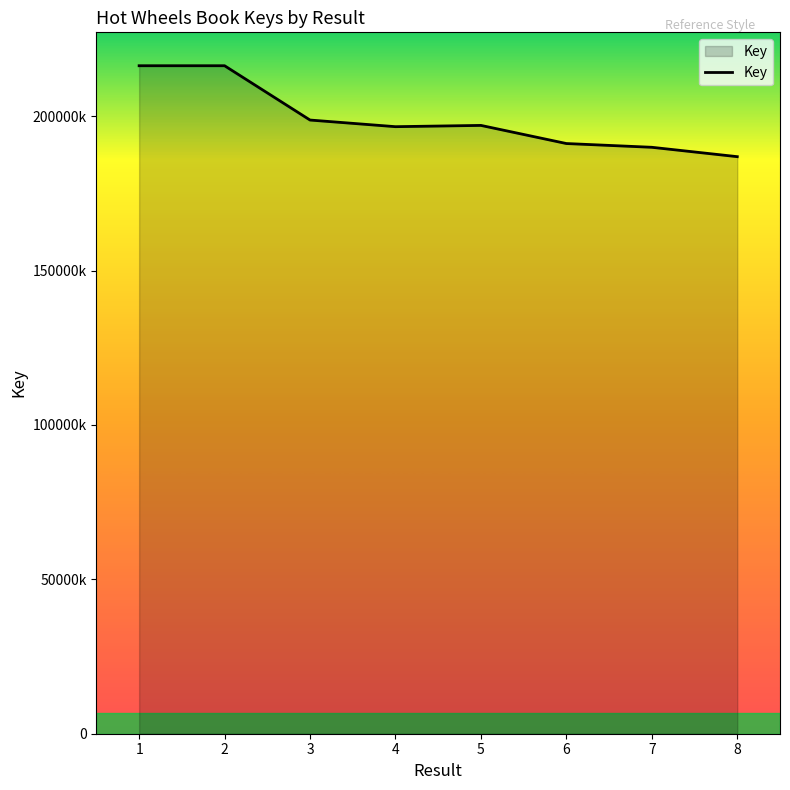

Where does the data first go above 197026954?

1